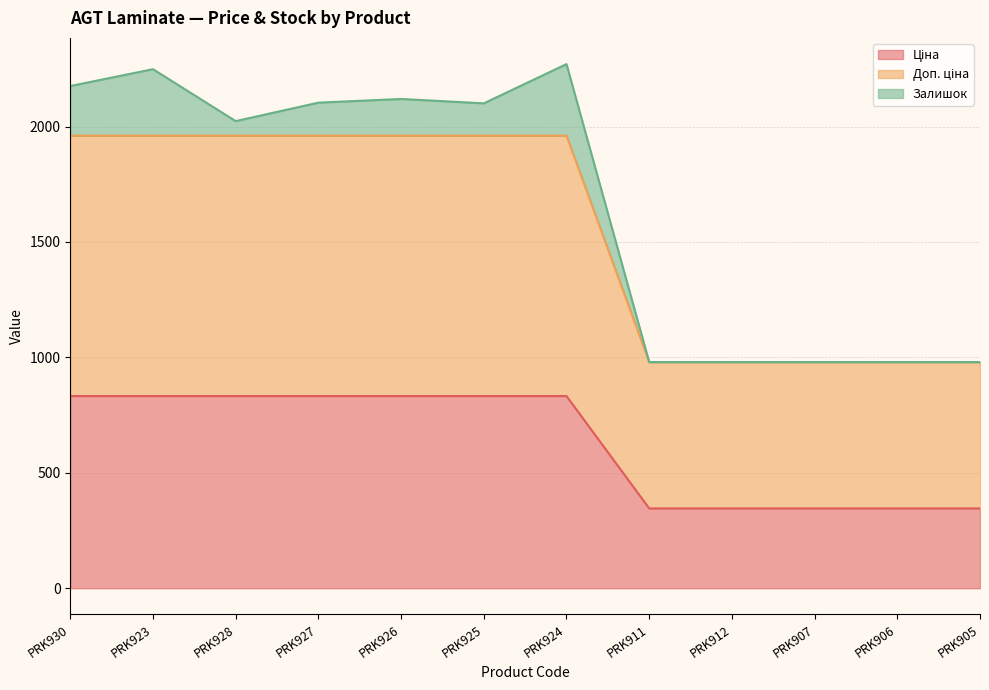

Which series has the widest spread of values?

Доп. ціна